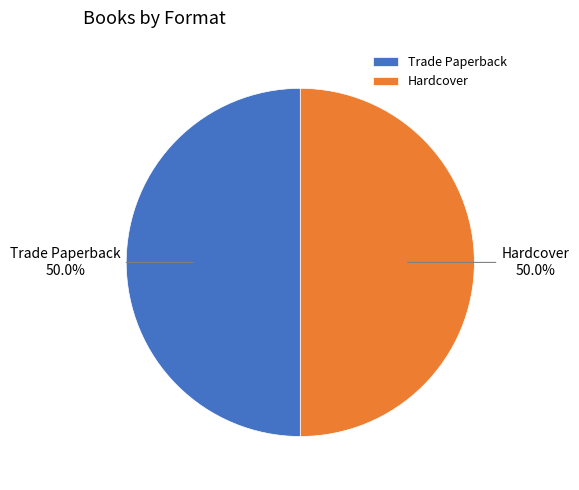

Count the number of slices in the pie.

2